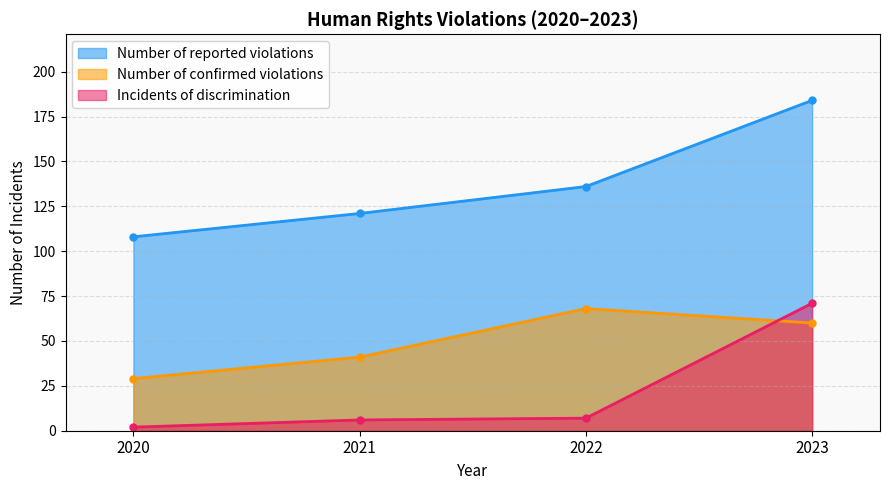

How many values in the Incidents of discrimination series are below 7?

2